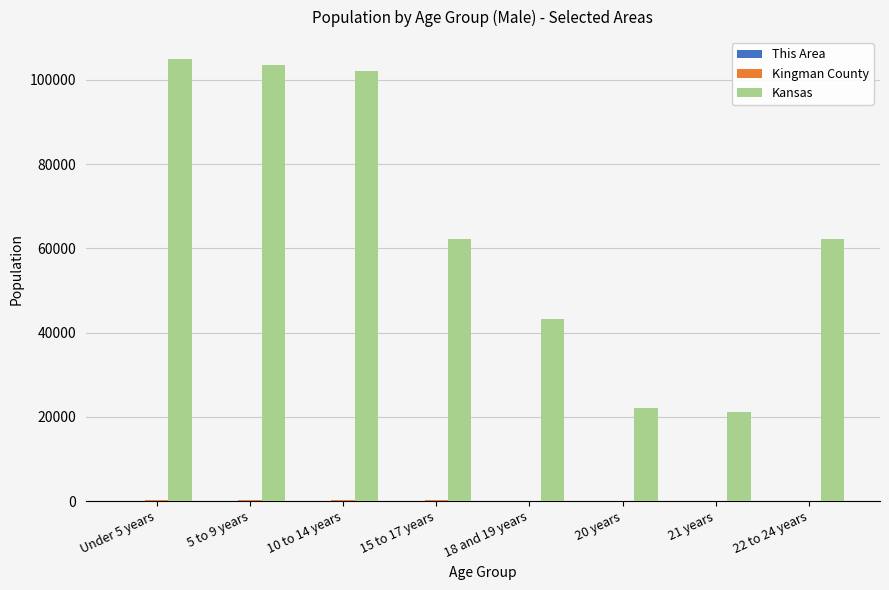

The value of Kansas at 15 to 17 years is 18110. True or false?

False